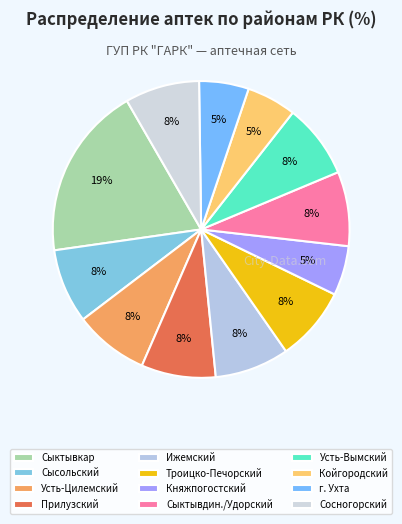

The Койгородский slice represents 5% of the pie. True or false?

True